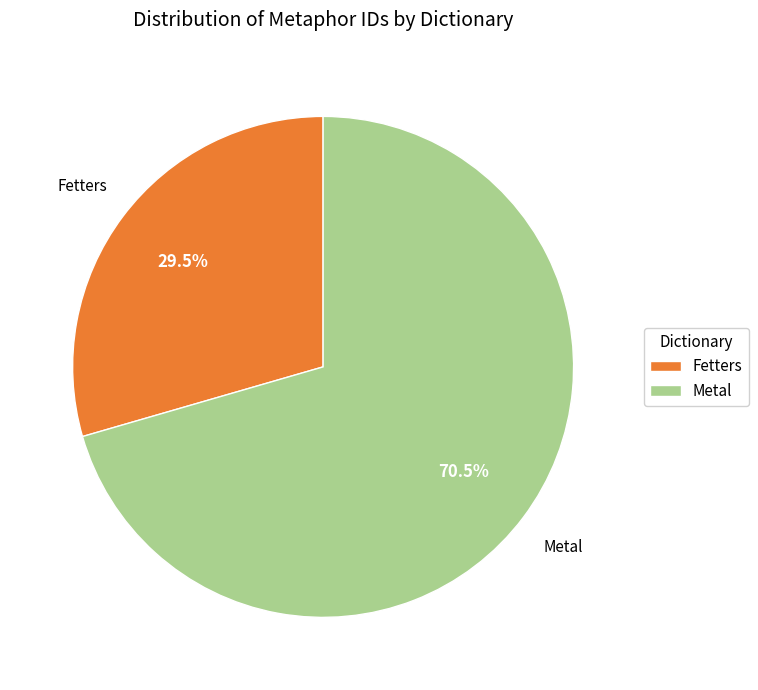

What percentage do Fetters and Metal together represent?

100.0%